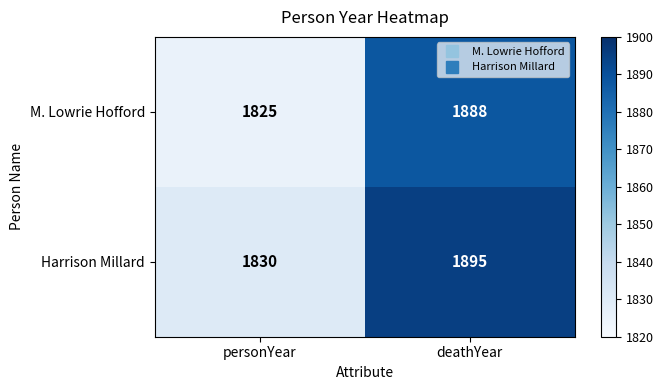

List the series in order of their overall mean, lowest first.

M. Lowrie Hofford, Harrison Millard